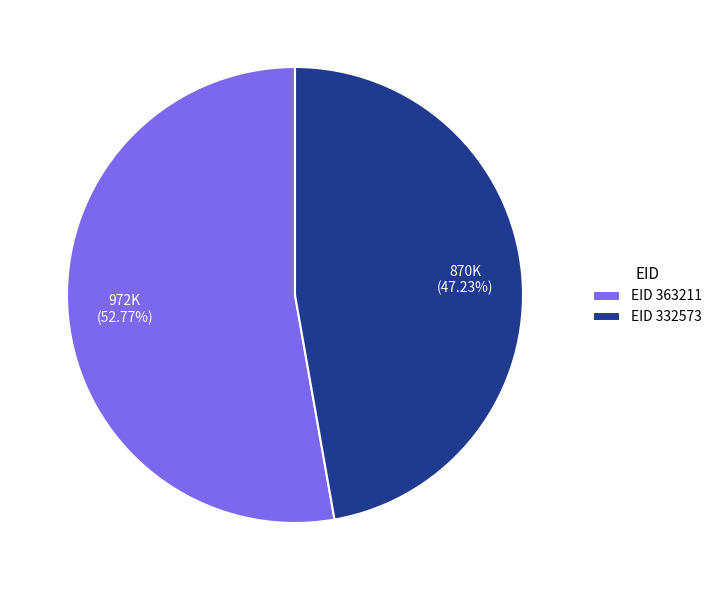

Rank the categories by value from lowest to highest.

EID 332573, EID 363211